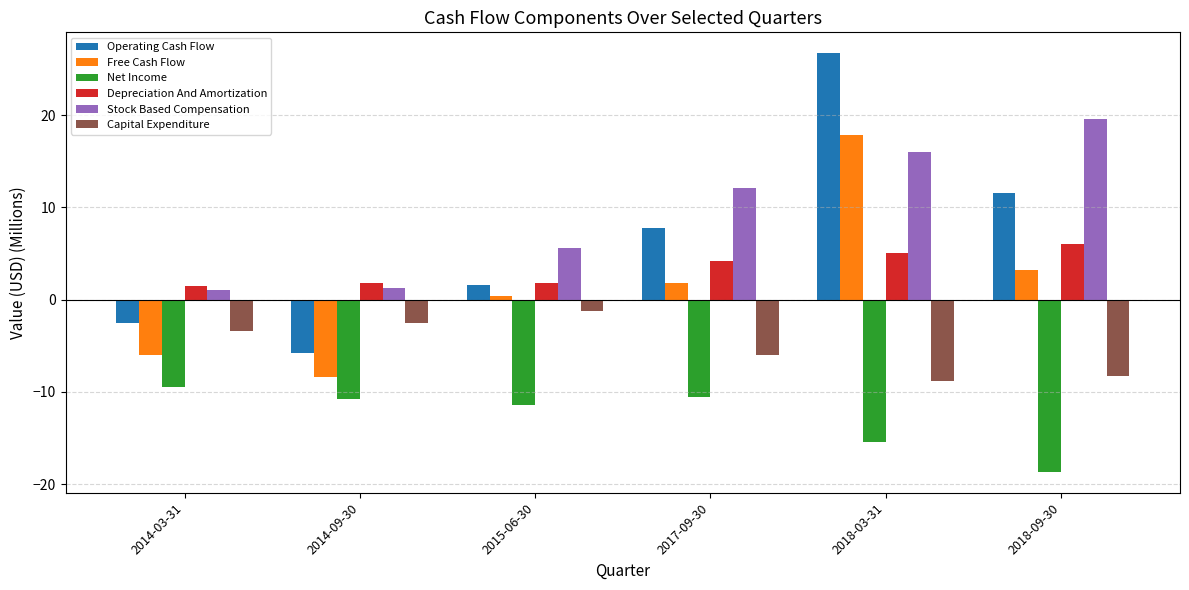

What are all the series names shown in the legend?

Operating Cash Flow, Free Cash Flow, Net Income, Depreciation And Amortization, Stock Based Compensation, Capital Expenditure